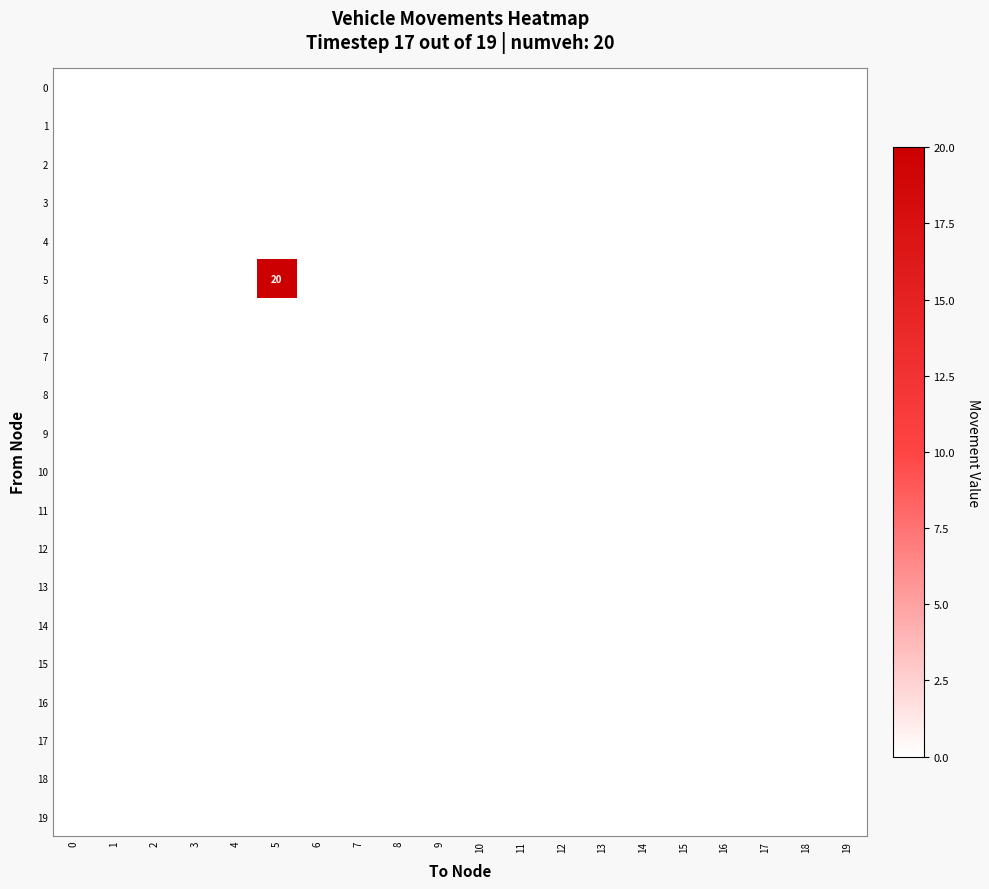

What is the difference between the highest and lowest values at 5?

20